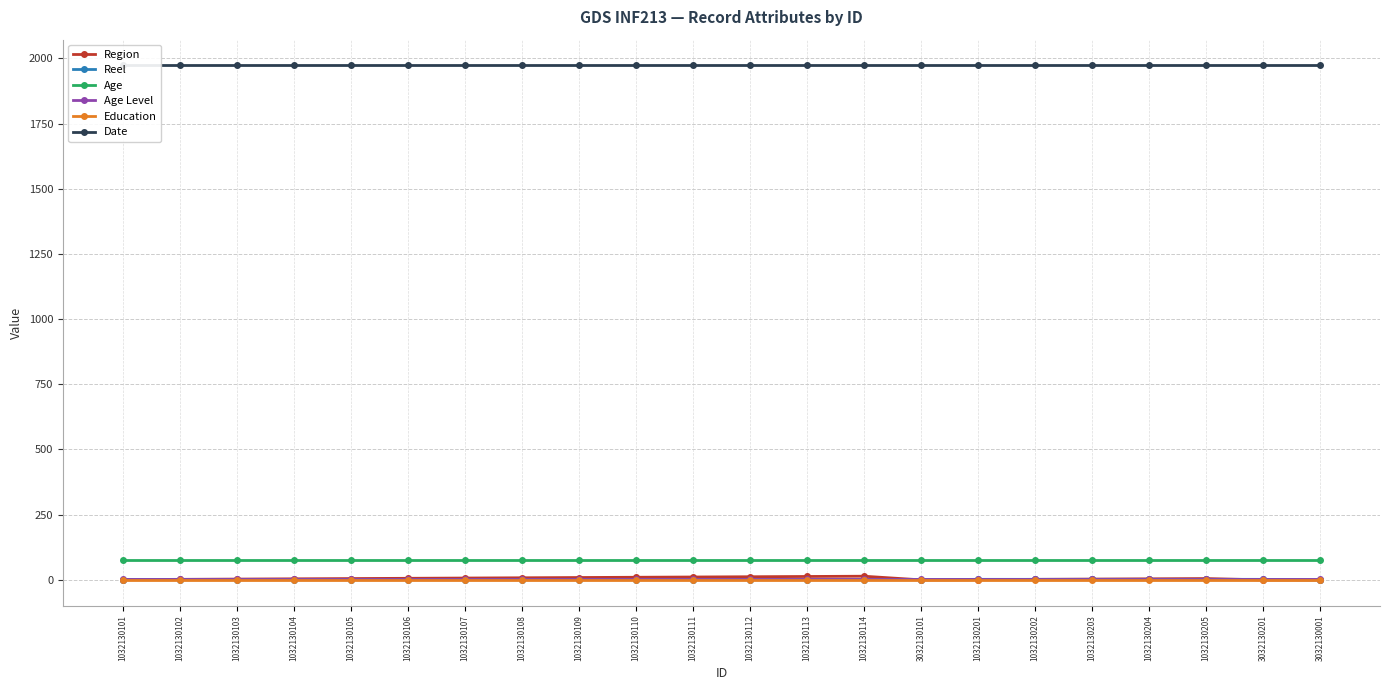

What is the total value across all series at 1032130101?

2054